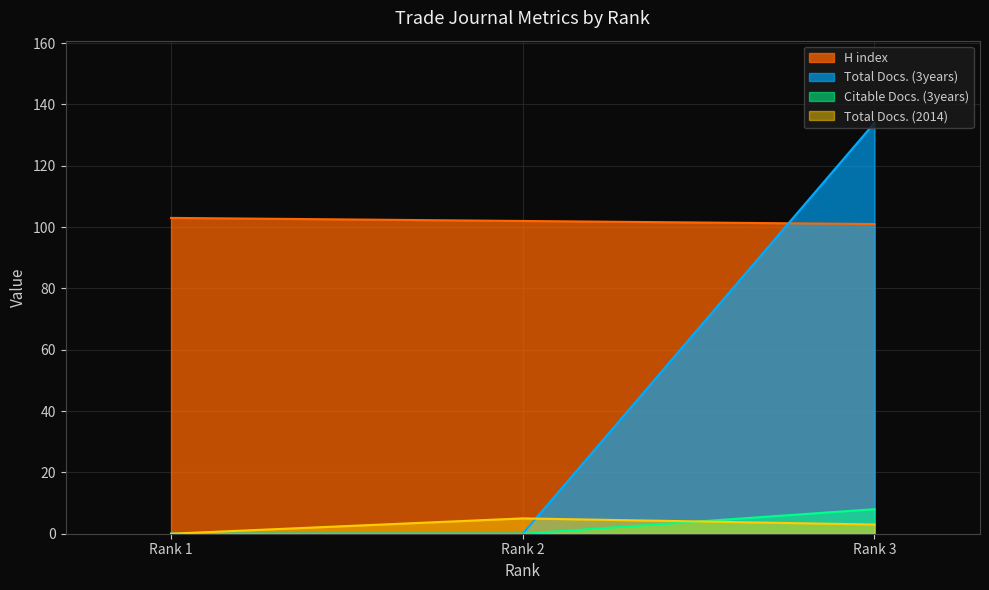

What is the value of the Total Docs. (2014) point at the 3rd from the left?

3